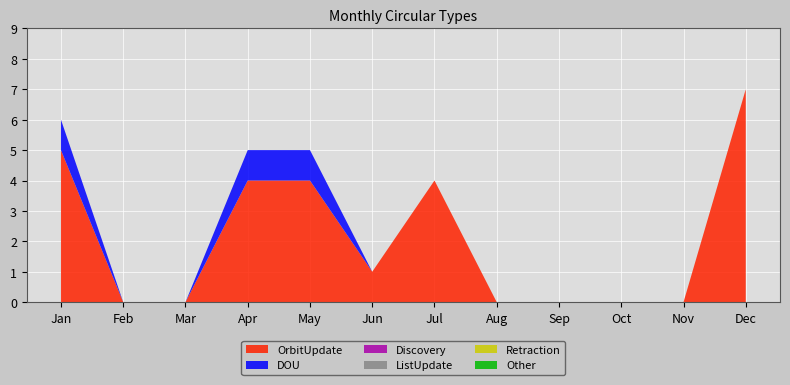

Reading right to left, what are all the values shown in this chart?

OrbitUpdate: 7	0	0	0	0	4	1	4	4	0	0	5
DOU: 0	0	0	0	0	0	0	1	1	0	0	1
Discovery: 0	0	0	0	0	0	0	0	0	0	0	0
ListUpdate: 0	0	0	0	0	0	0	0	0	0	0	0
Retraction: 0	0	0	0	0	0	0	0	0	0	0	0
Other: 0	0	0	0	0	0	0	0	0	0	0	0